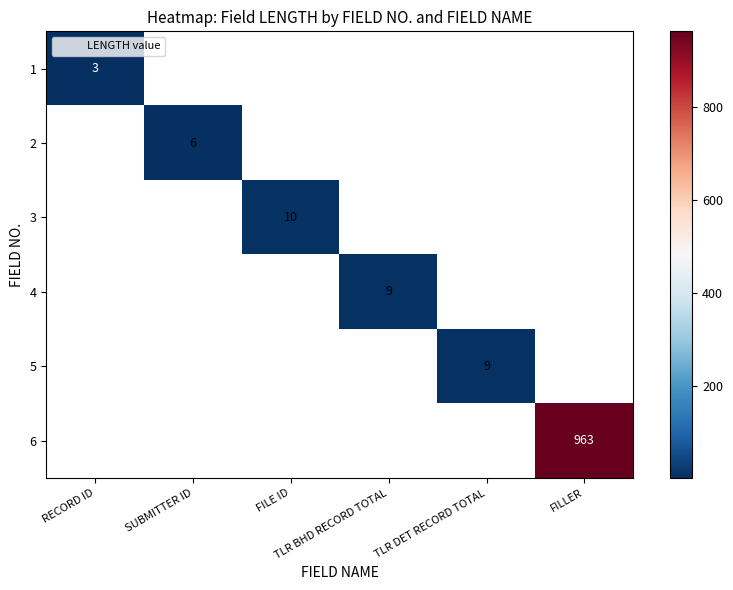

At which label does 1 reach its minimum?

RECORD ID